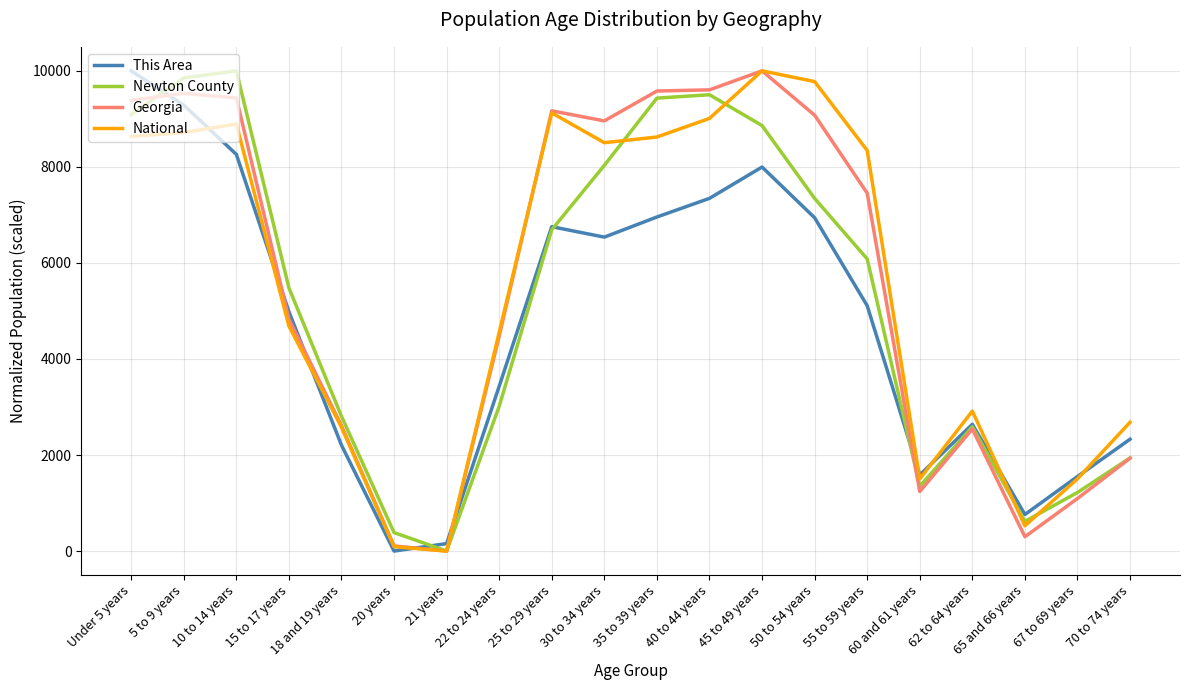

What is the greatest value displayed?

10000.0